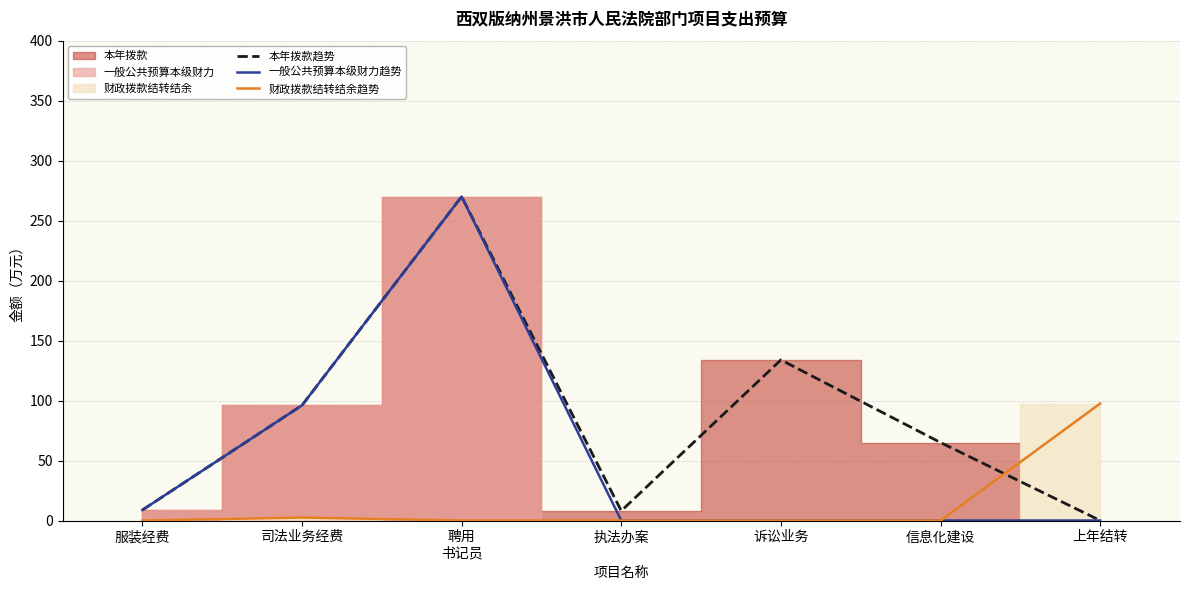

Rank the series by their average value, from highest to lowest.

本年拨款趋势, 一般公共预算本级财力趋势, 财政拨款结转结余趋势